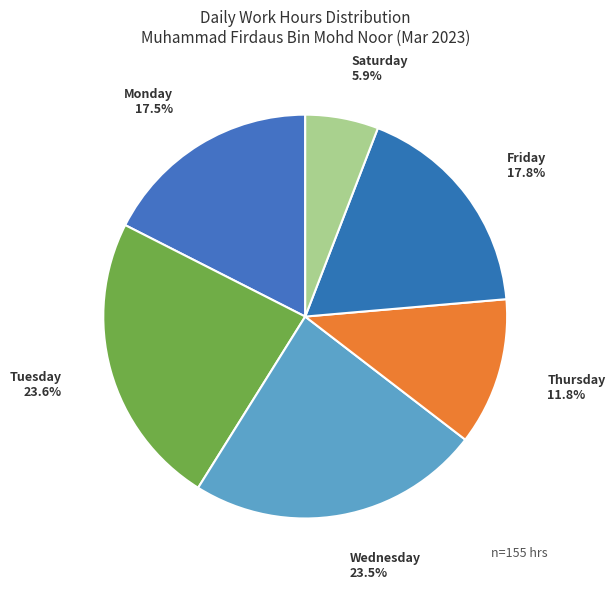

Which slice is the smallest?

Saturday